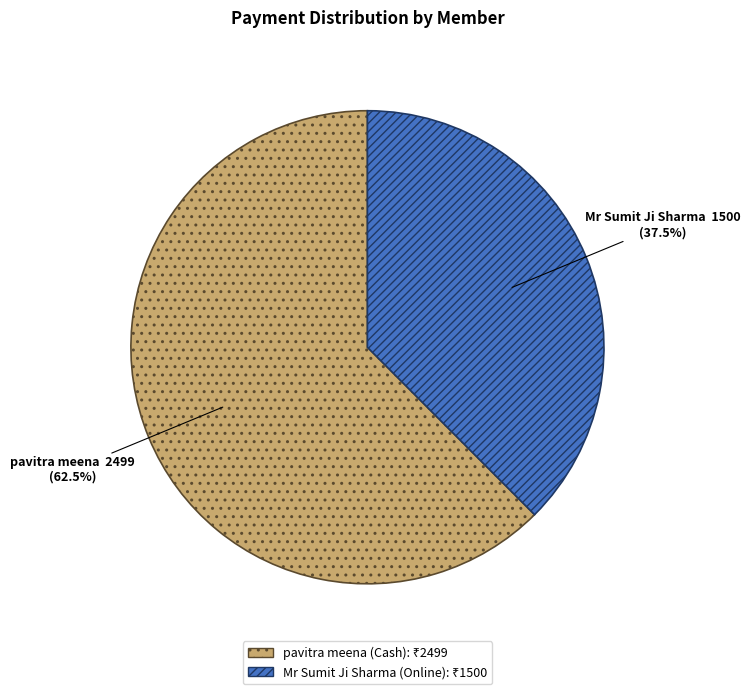

Is there a majority slice in this chart?

Yes